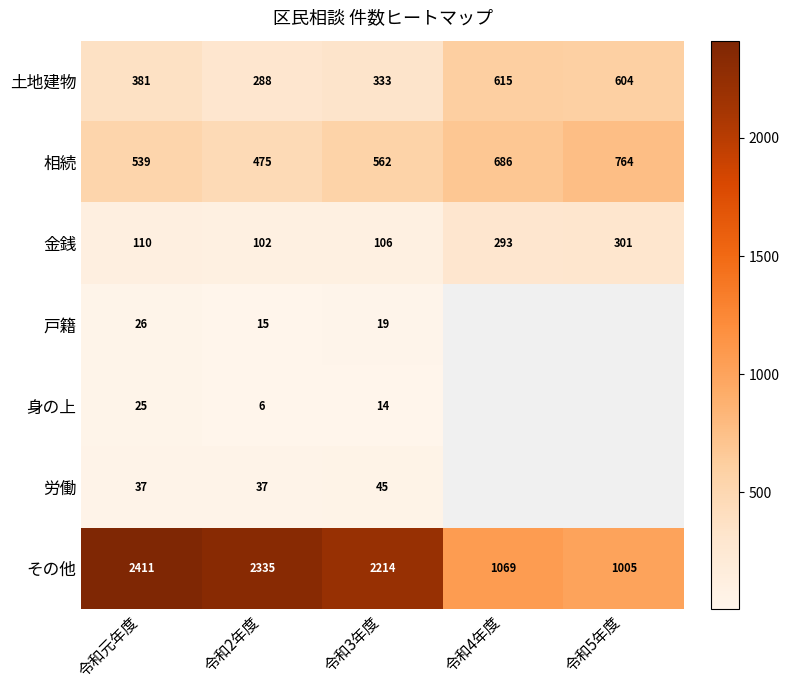

Rank the categories by 相続 value from highest to lowest.

令和5年度, 令和4年度, 令和3年度, 令和元年度, 令和2年度